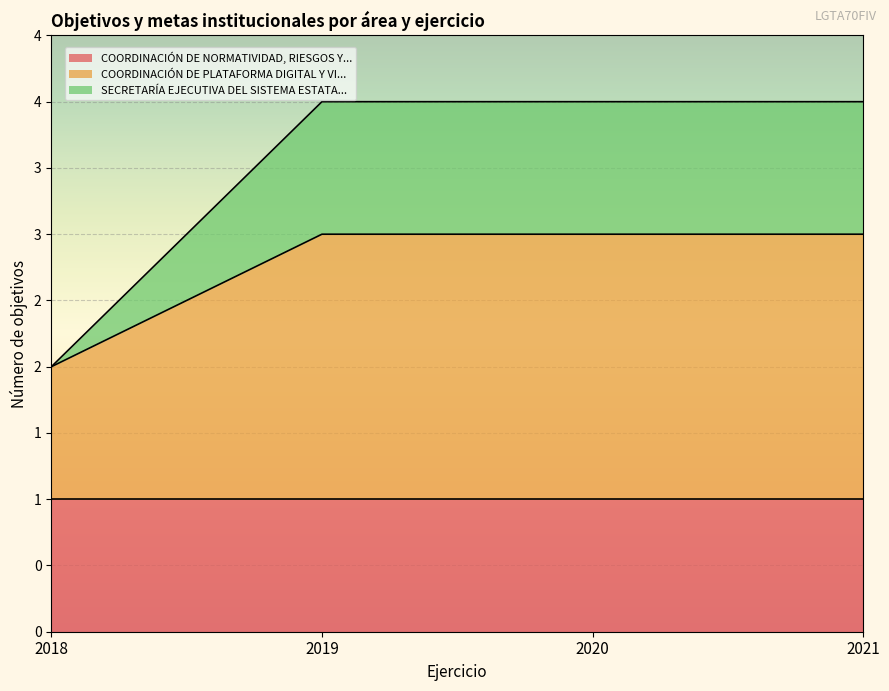

True or false: COORDINACIÓN DE PLATAFORMA DIGITAL Y VI... and SECRETARÍA EJECUTIVA DEL SISTEMA ESTATA... cross at least once.

False